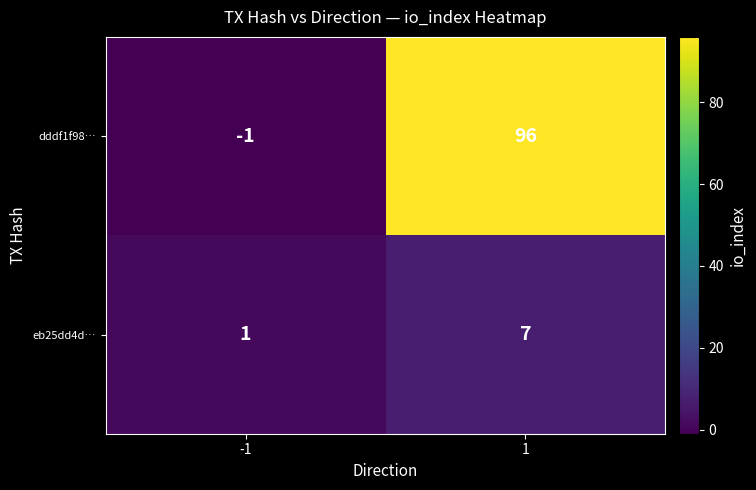

At how many categories does at least one series exceed 18?

1